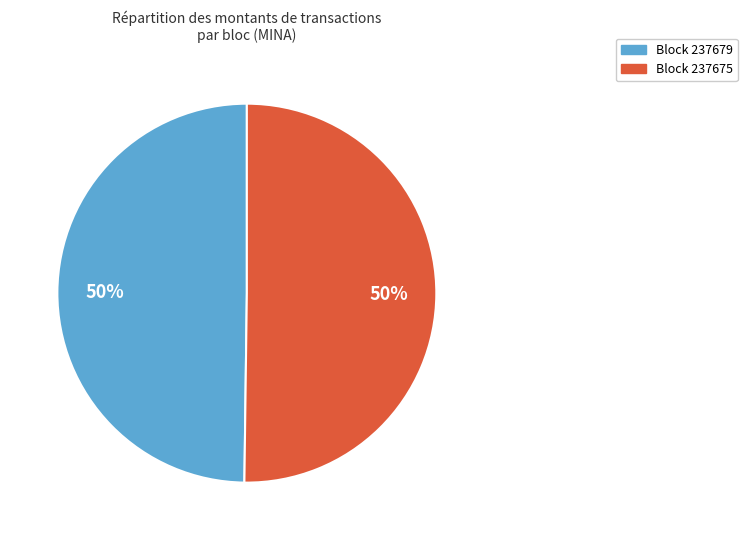

What percentage is the Block 237679 slice, to the nearest percent?

50%